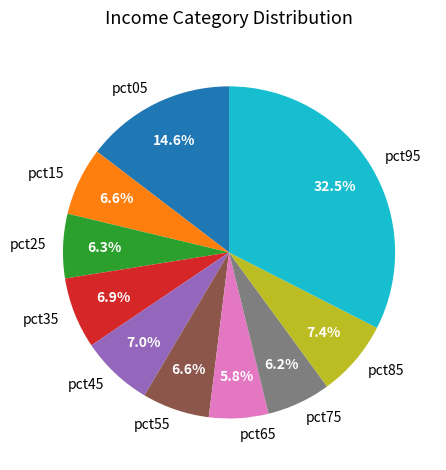

What portion of the pie excludes pct75?

93.8%